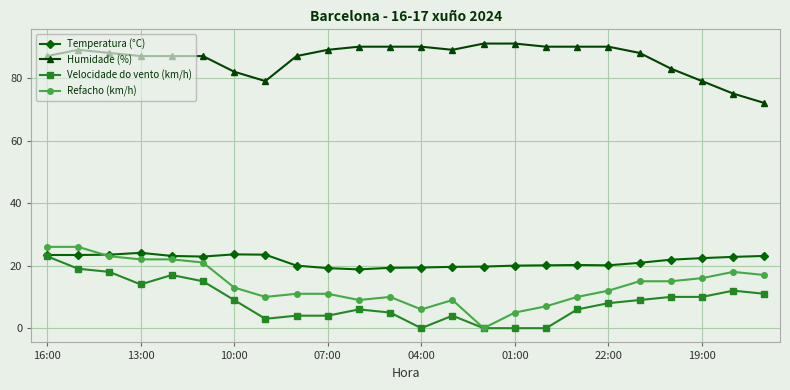

True or false: Velocidade do vento (km/h) and Humidade (%) intersect in this chart.

False